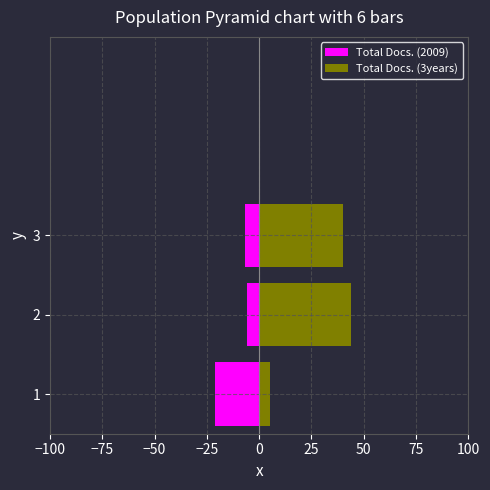

How many bars are there in total?

6